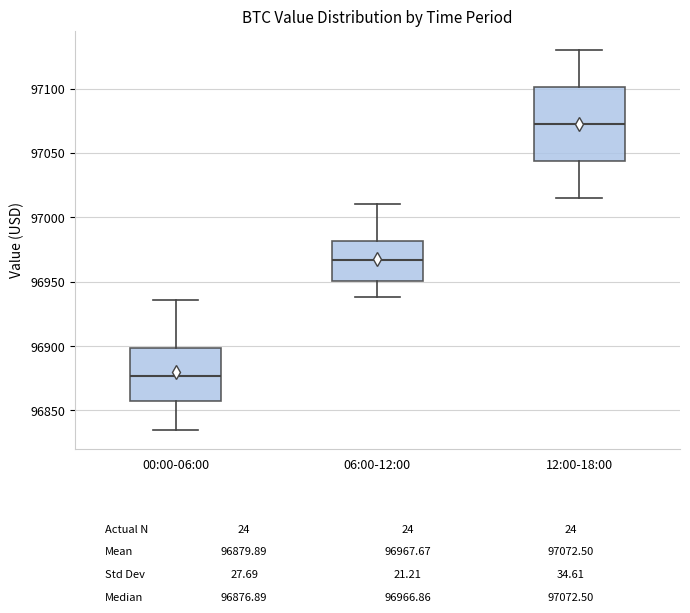

Where is the lower edge of the box for 06:00-12:00 on the y-axis? The values are not printed on the chart, so give them approximately, as read against the axis.

96950